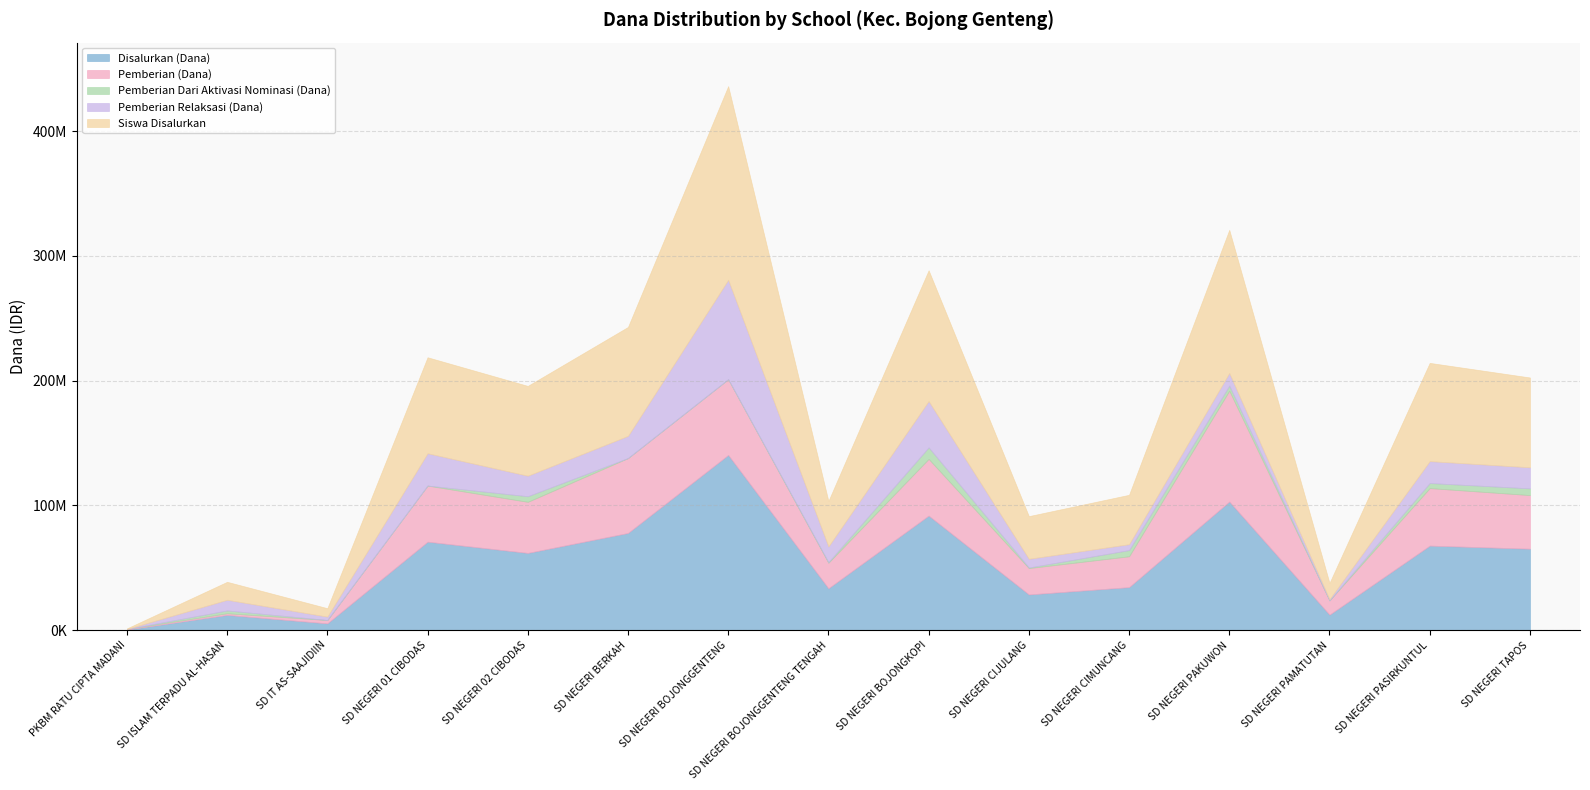

What are all the series names shown in the legend?

Disalurkan (Dana), Pemberian (Dana), Pemberian Dari Aktivasi Nominasi (Dana), Pemberian Relaksasi (Dana), Siswa Disalurkan